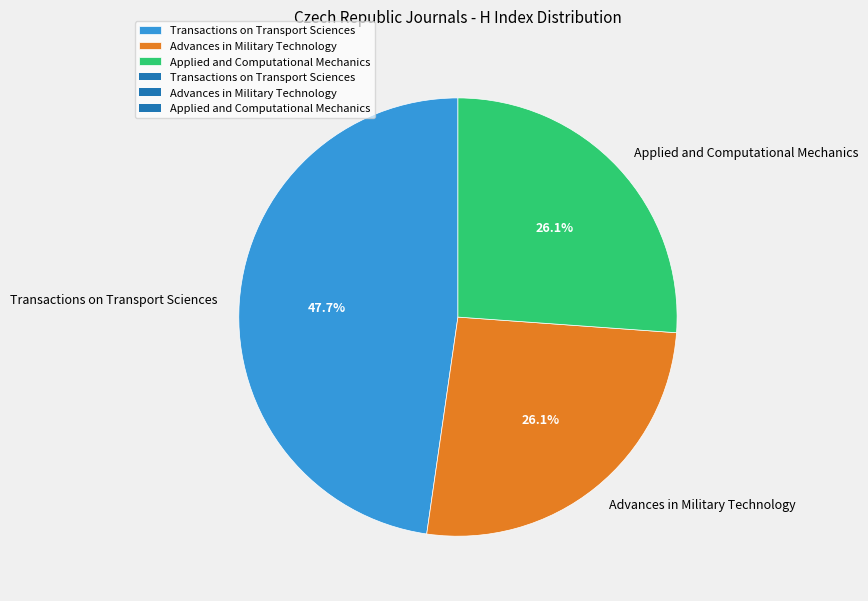

What percentage is the Transactions on Transport Sciences slice, to the nearest percent?

48%